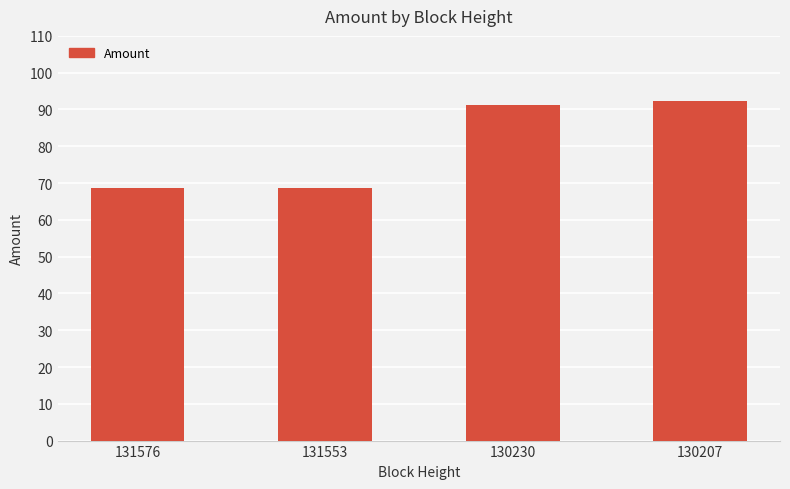

What is the sum of the values at 130207 and 131576?

160.9